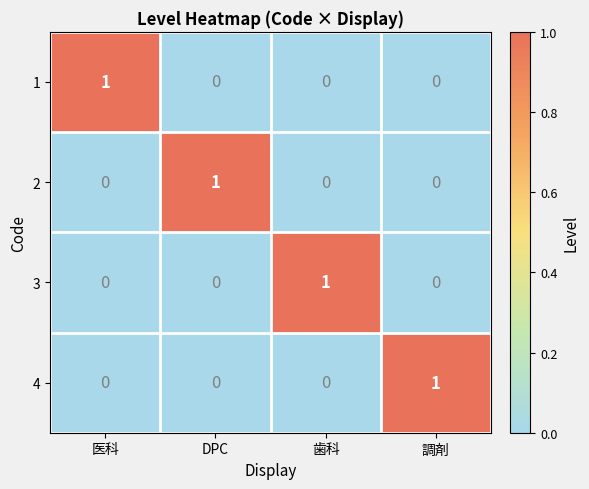

Is the value of 2 at DPC greater than the value of 4 at 歯科?

Yes